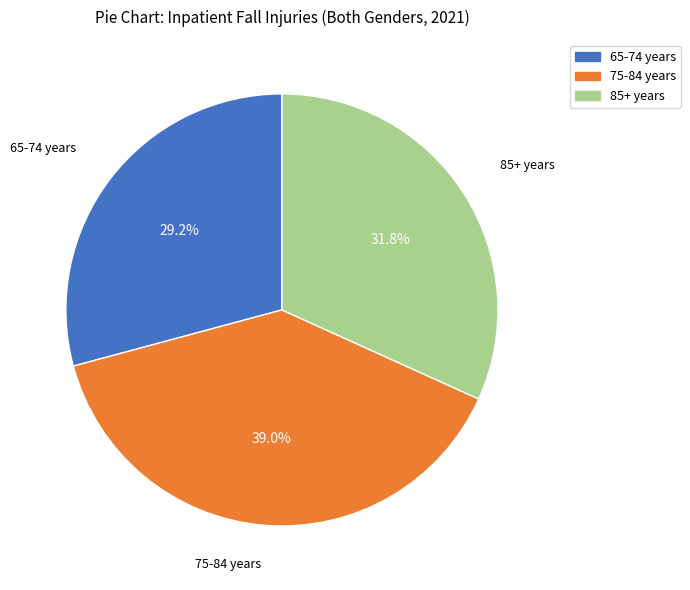

The 85+ years slice represents 32% of the pie. True or false?

True